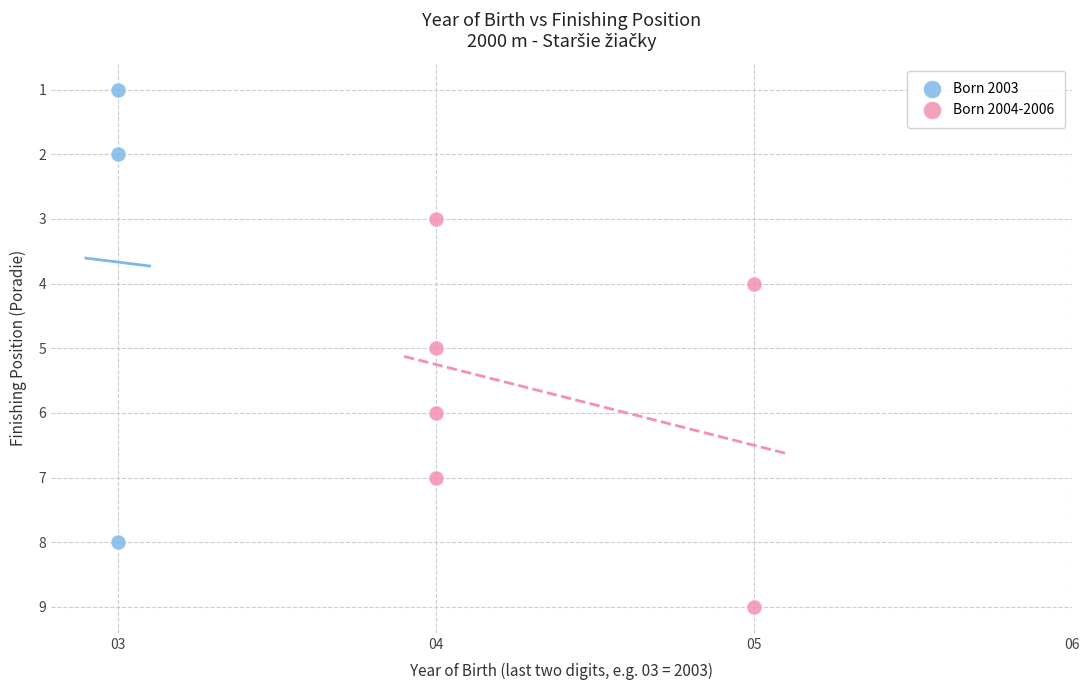

Which series has the largest Y range (max minus min)?

Born 2003